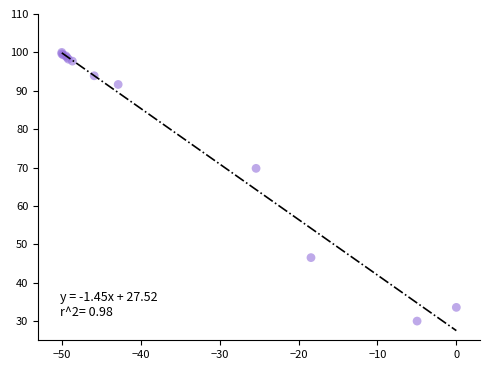

What Y value in the scatter plot is closest to 65?

69.8